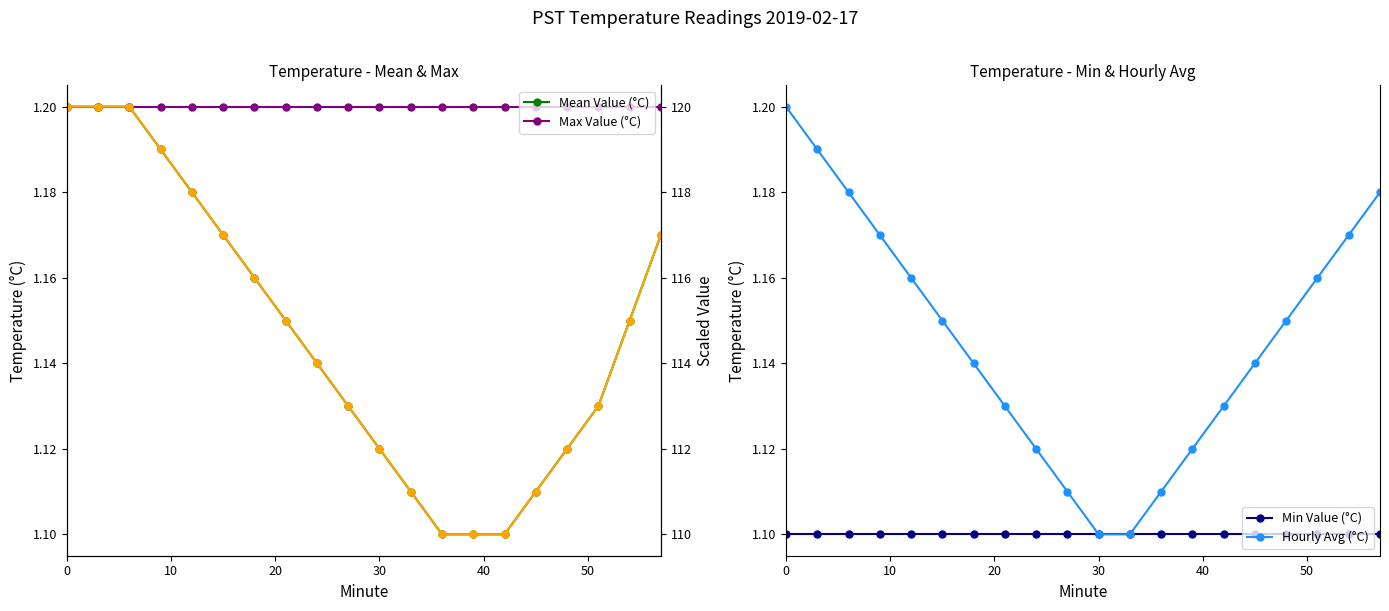

Count the Hourly Avg (°C) values in the range 1 to 2.

20